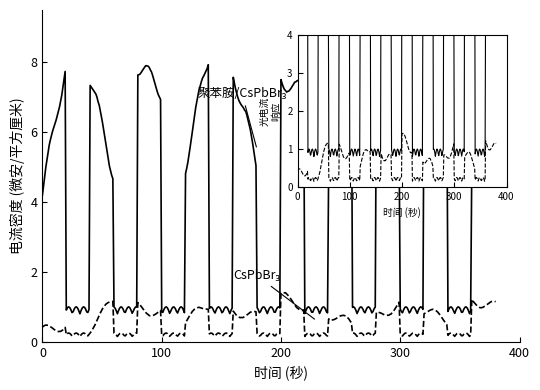

What are all the series names shown in the legend?

聚苯胺/CsPbBr₃, CsPbBr₃